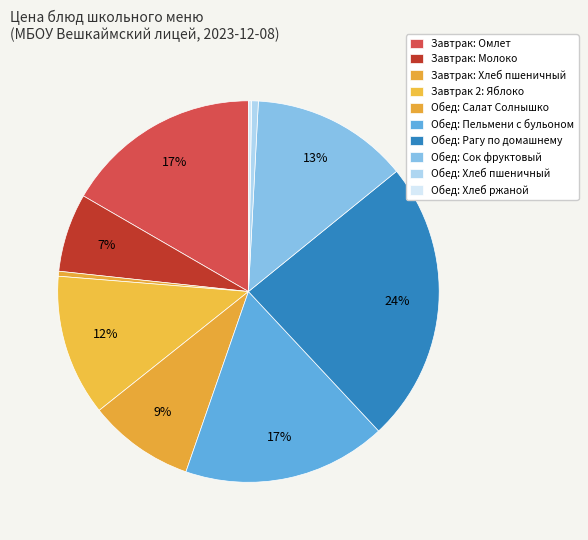

To the nearest percent, what is the difference between the largest and smallest slice percentages?

24%